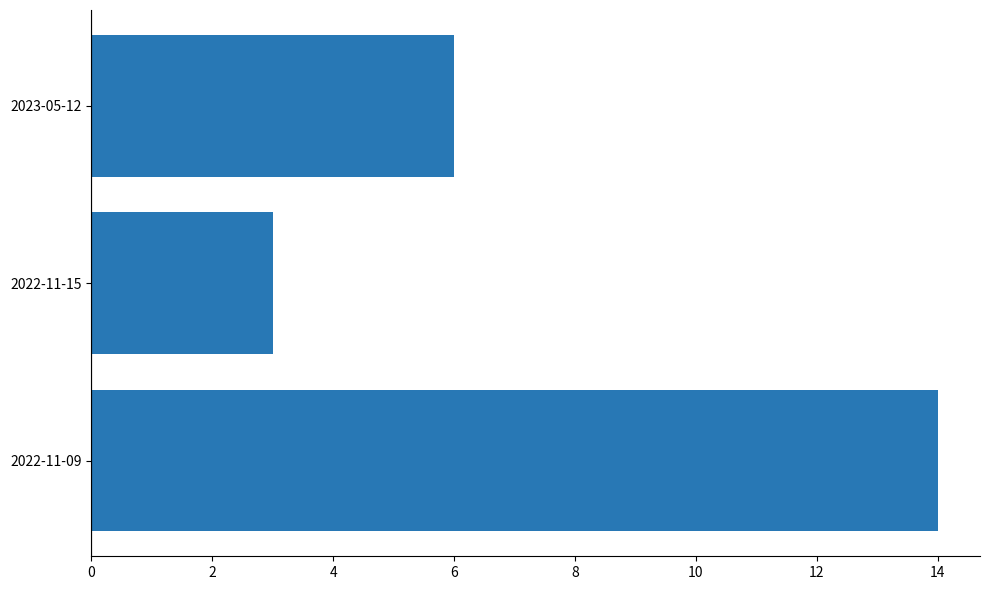

Reading bottom to top, transcribe all the data shown in this chart.

2022-11-09=14	2022-11-15=3	2023-05-12=6